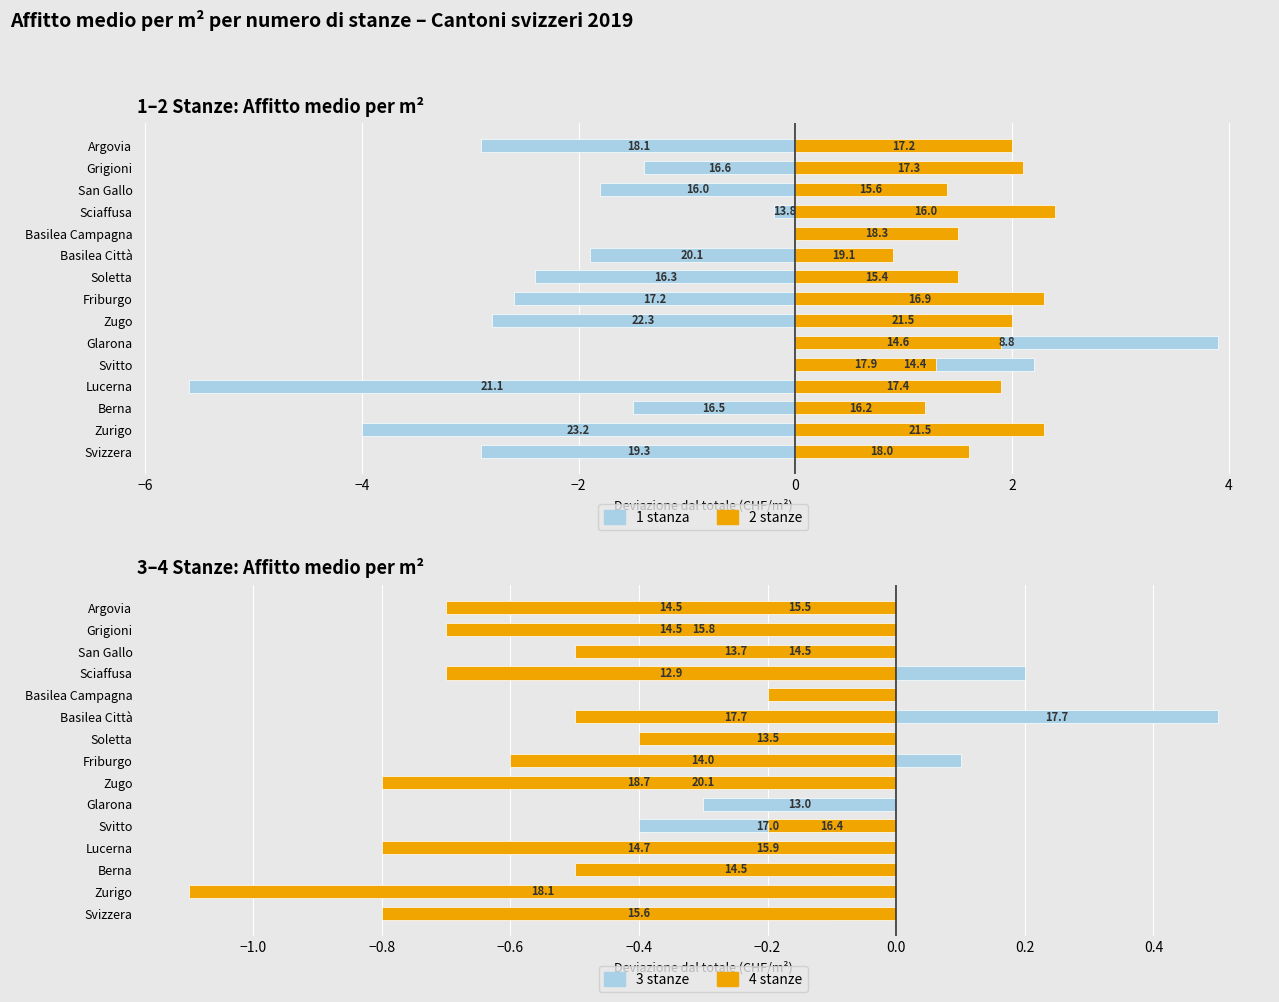

How many data points in 3 stanze are less than 0?

11